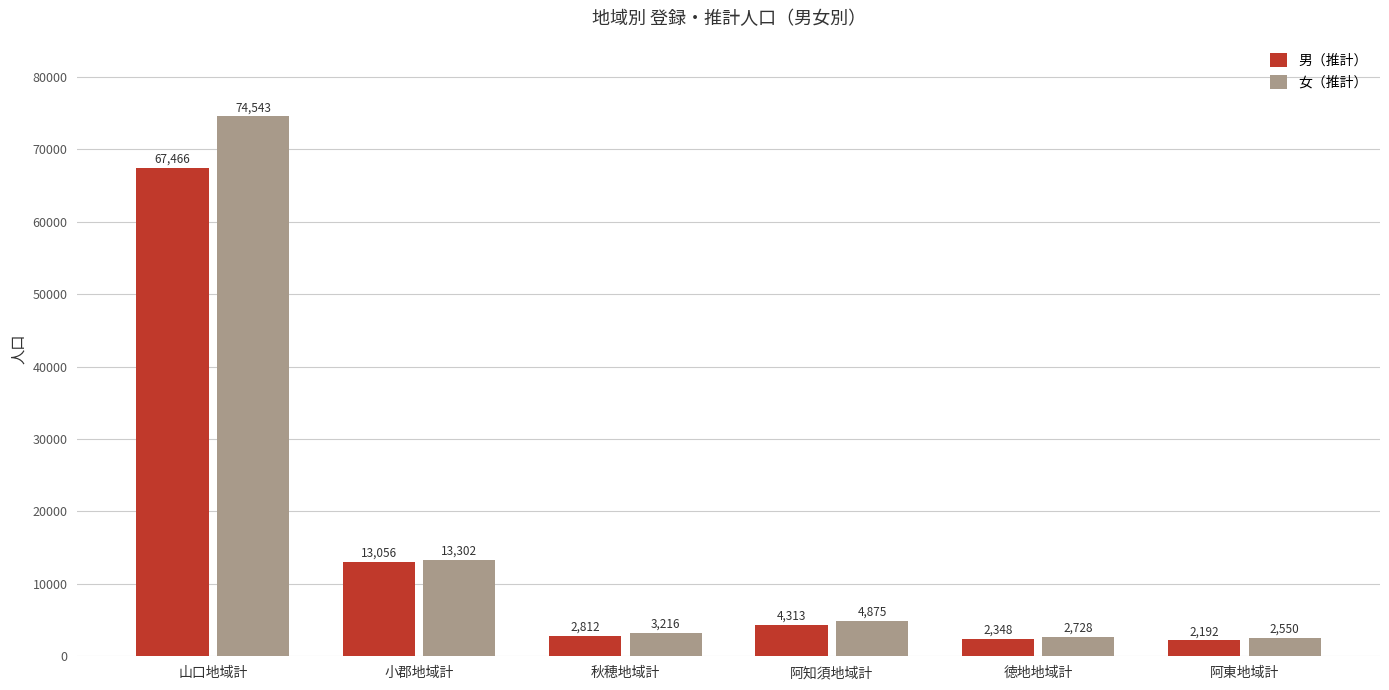

Rank the categories by 女（推計） value from highest to lowest.

山口地域計, 小郡地域計, 阿知須地域計, 秋穂地域計, 徳地地域計, 阿東地域計